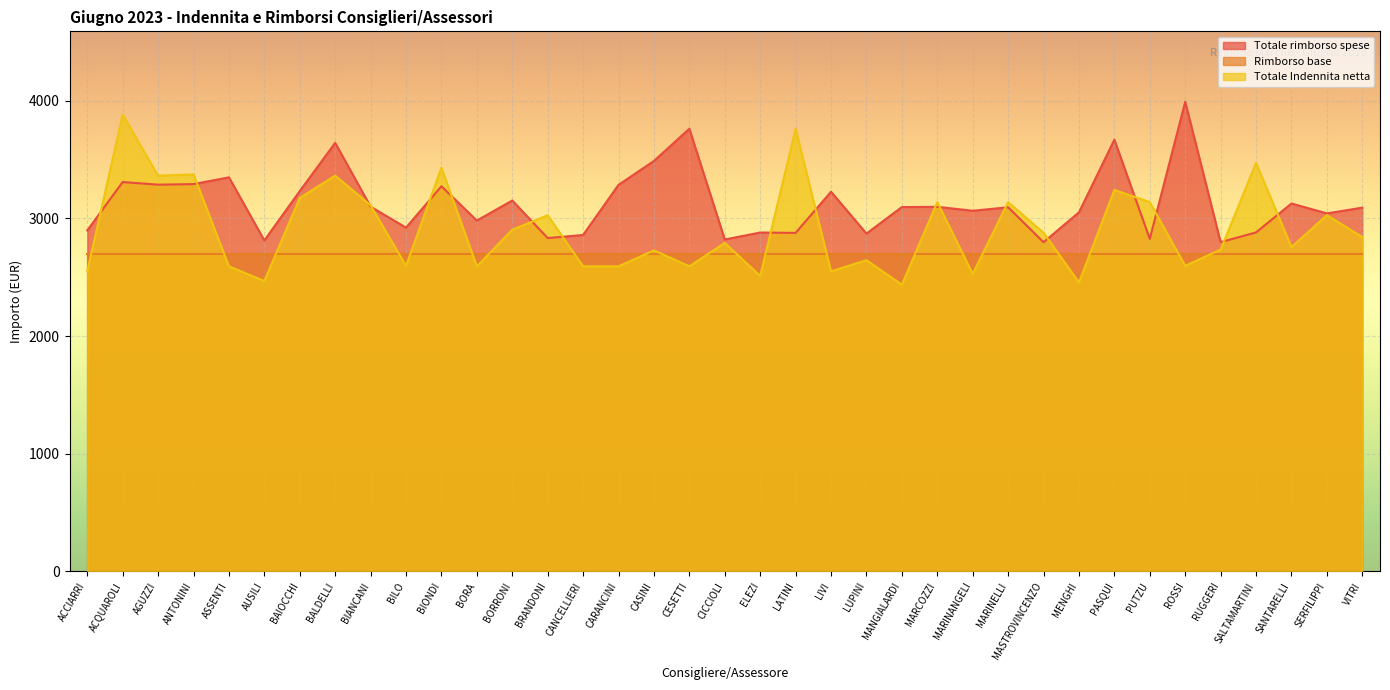

Rank the series at MANGIALARDI from lowest to highest value.

Totale Indennita netta, Rimborso base, Totale rimborso spese